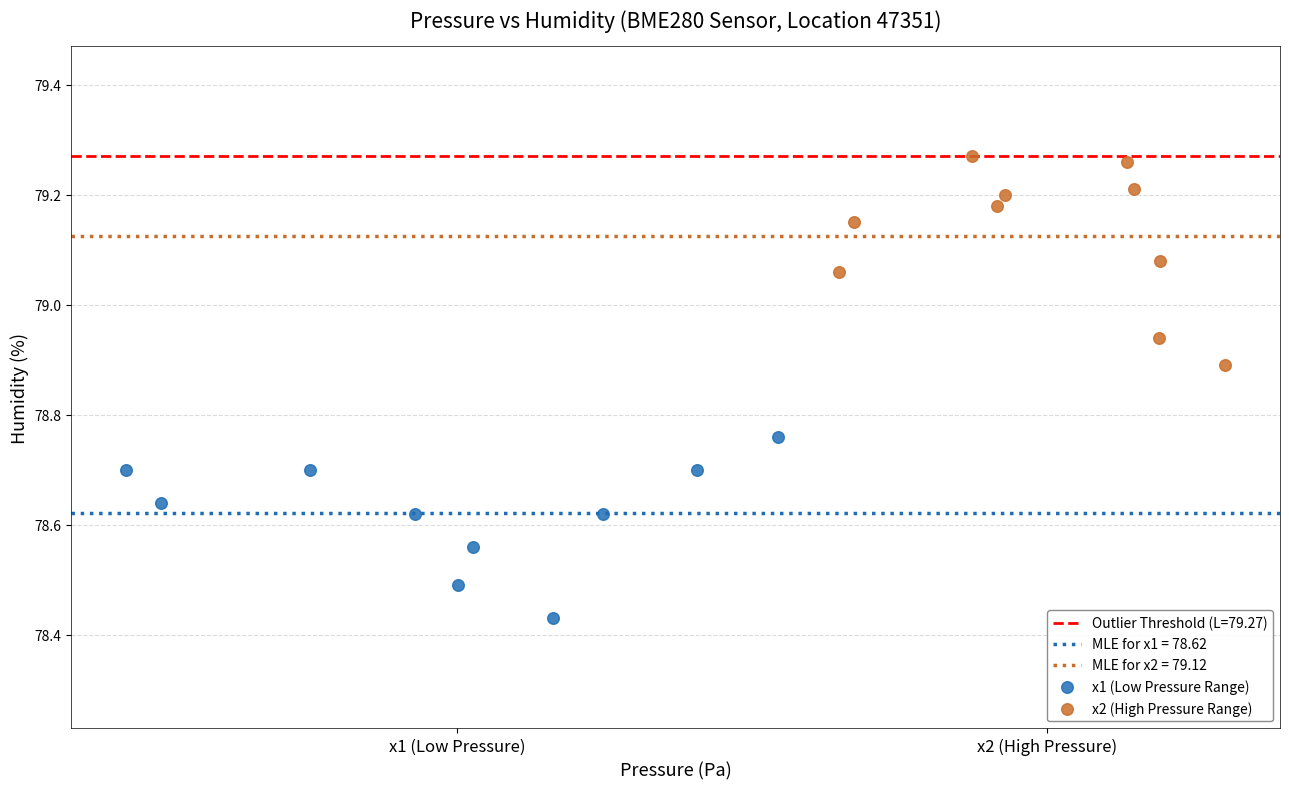

Which series contains the lowest Y value?

x1 (Low Pressure Range)